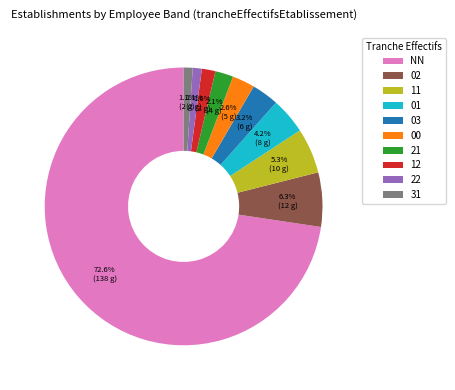

Combined, do 22 and 11 account for over 50%?

No